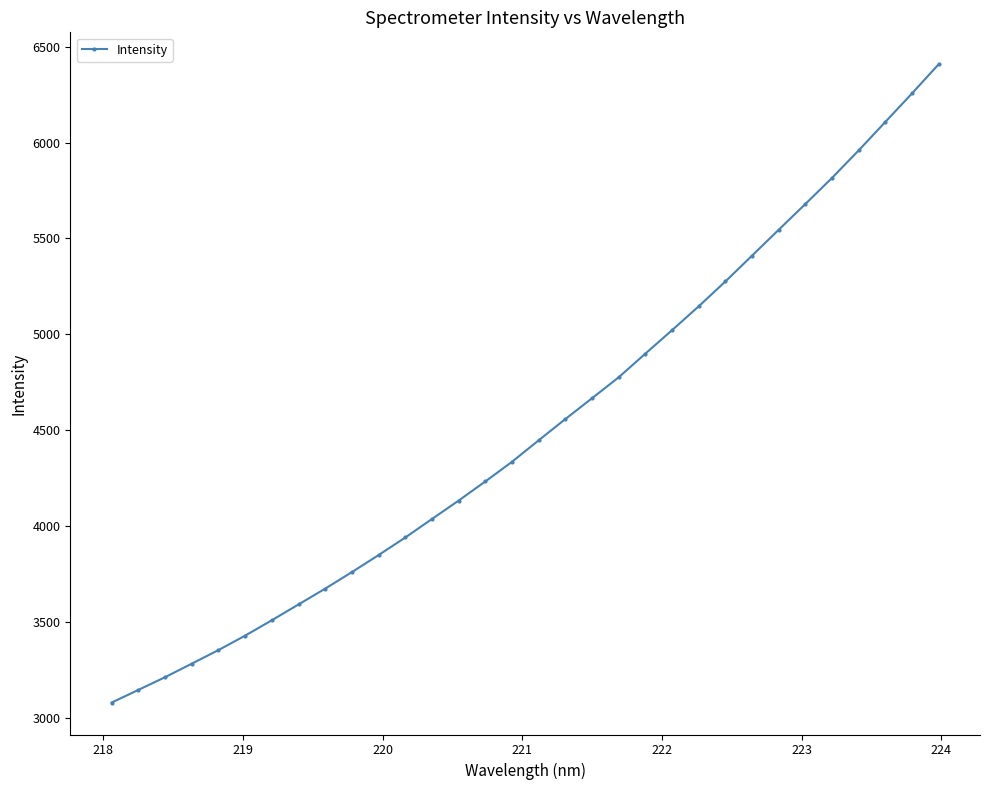

What is the value of the 9th point from the left?

3674.8